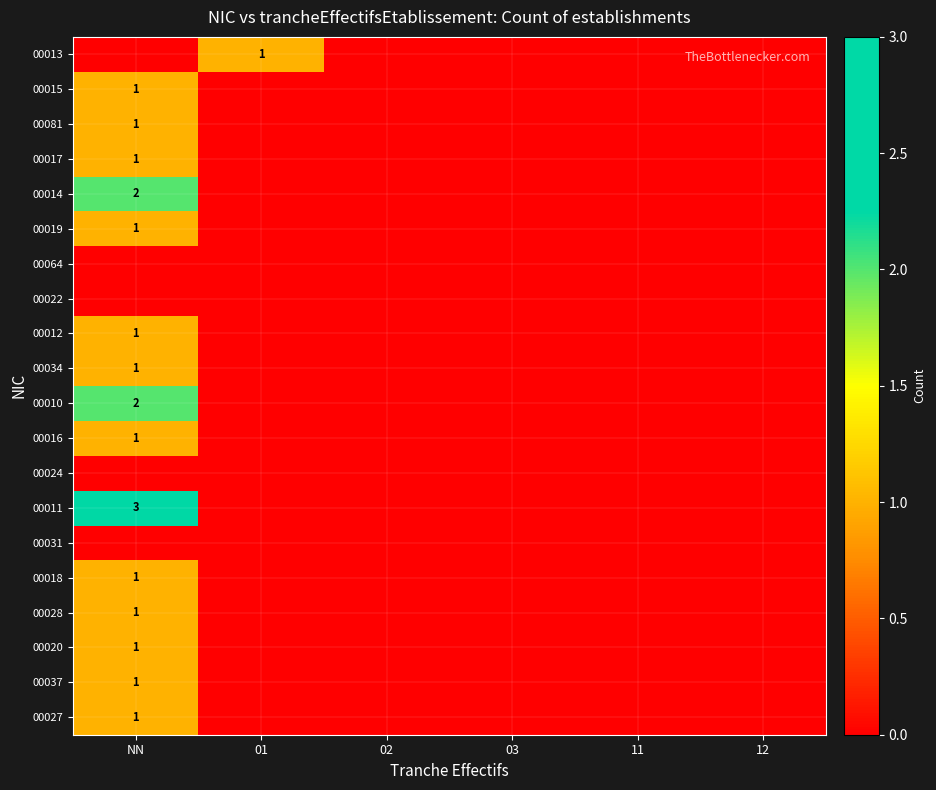

The 00034 series shows 1 at NN. True or false?

True